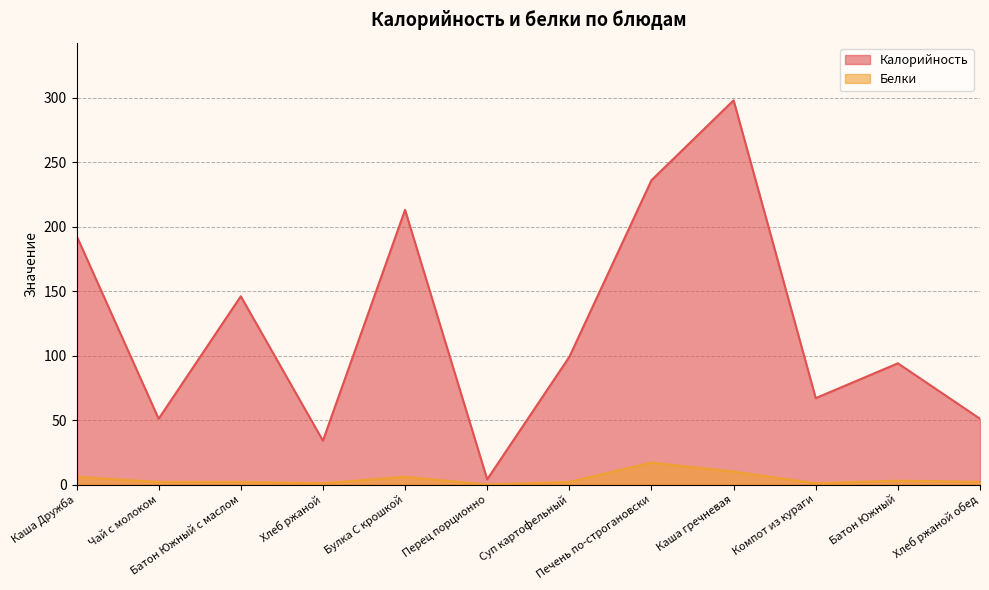

How many lines are shown in the chart?

2